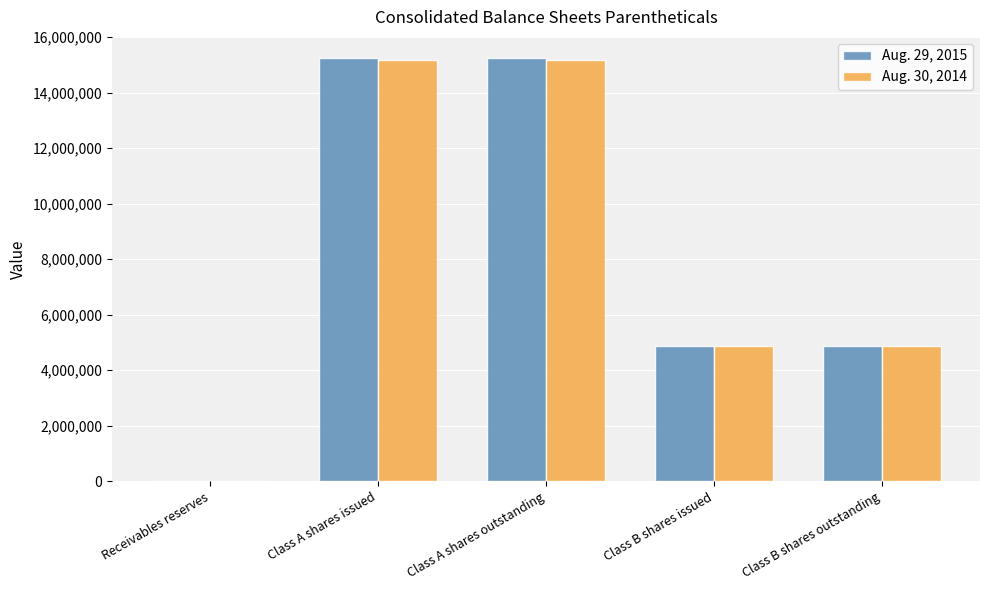

What is the total value across all series at Class B shares issued?

9715038